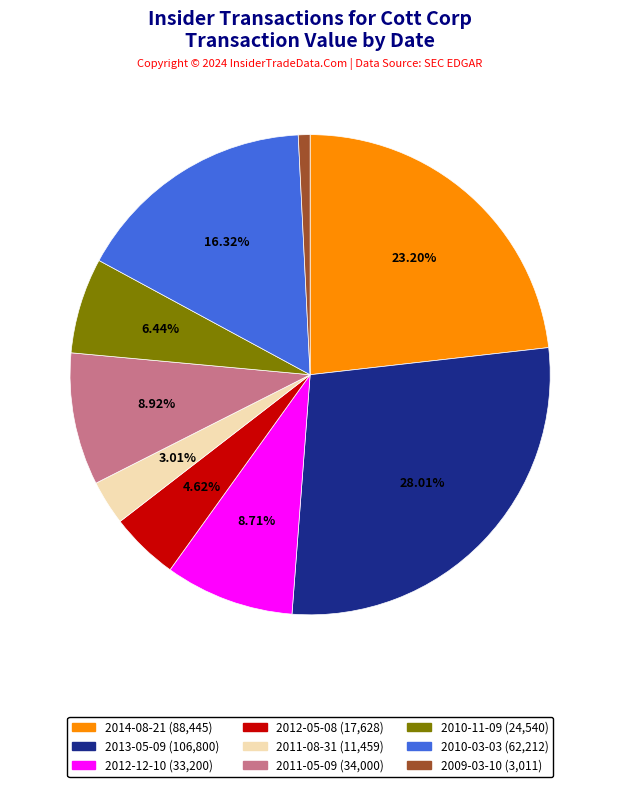

What portion of the pie excludes 2011-08-31?

97.0%